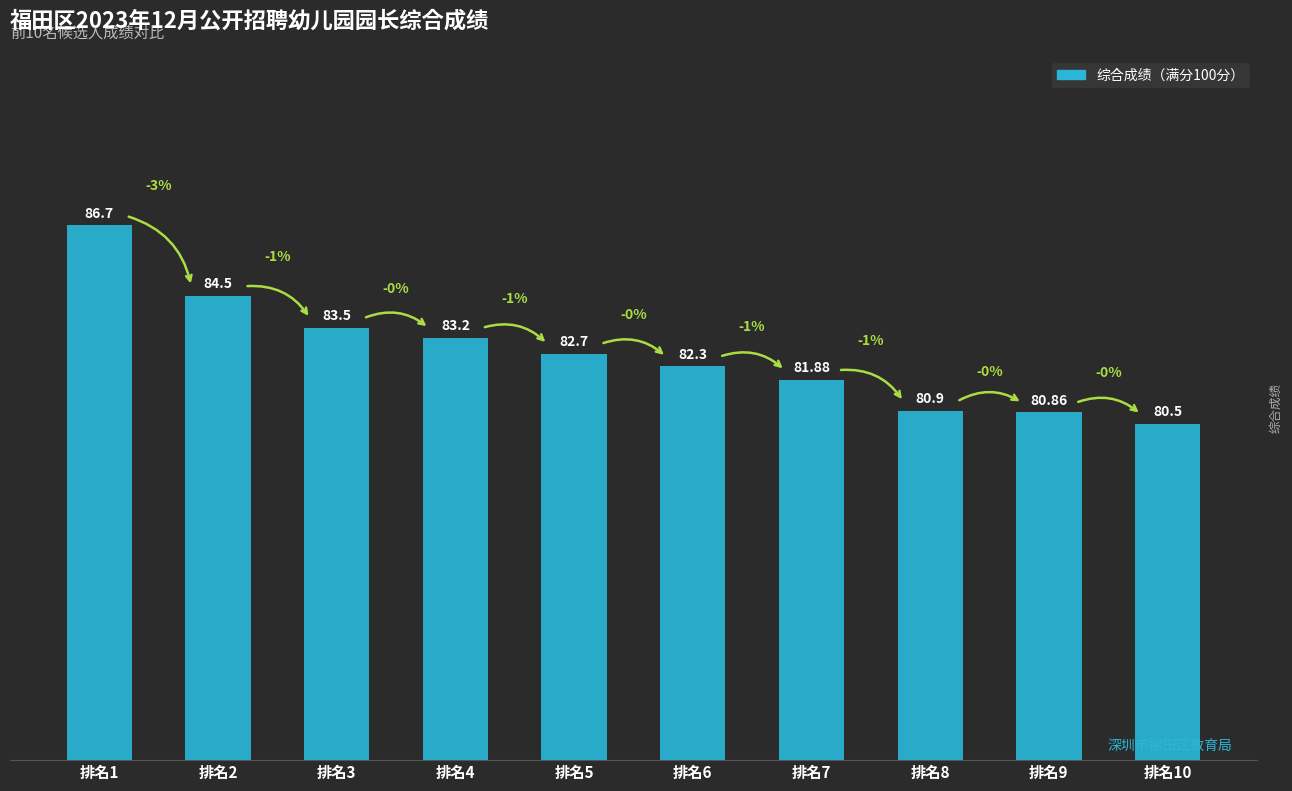

Rank the categories by value from lowest to highest.

排名10, 排名9, 排名8, 排名7, 排名6, 排名5, 排名4, 排名3, 排名2, 排名1